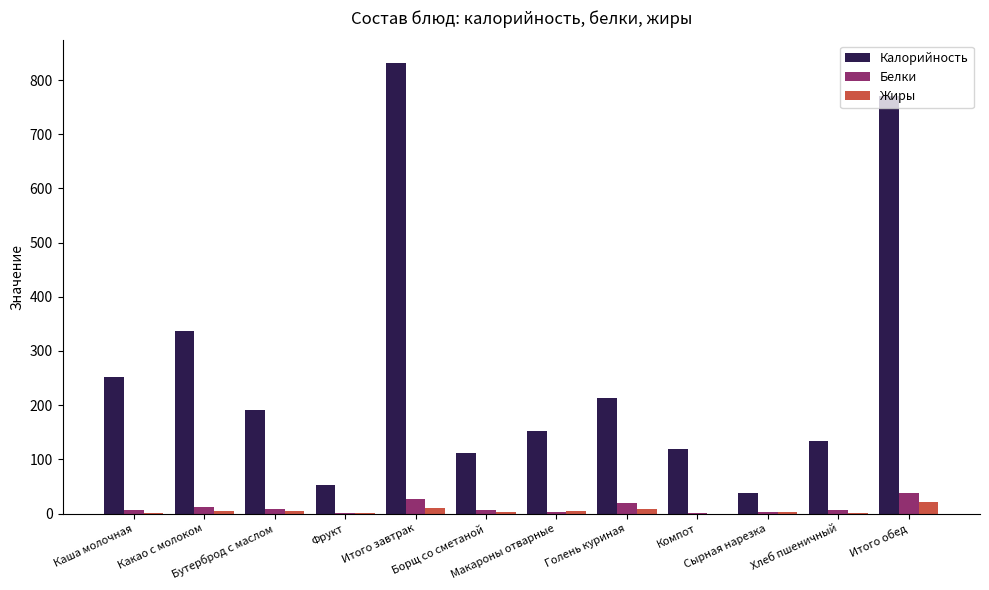

Are the bars grouped side by side (vs. stacked)?

Yes